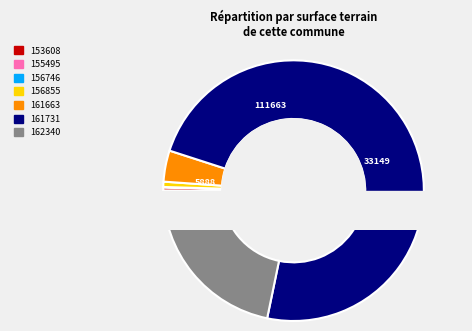

How many slices are in this pie chart?

7